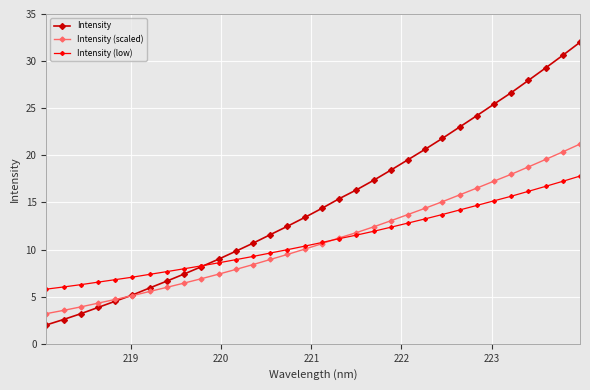

What is the maximum value for Intensity?

32.0